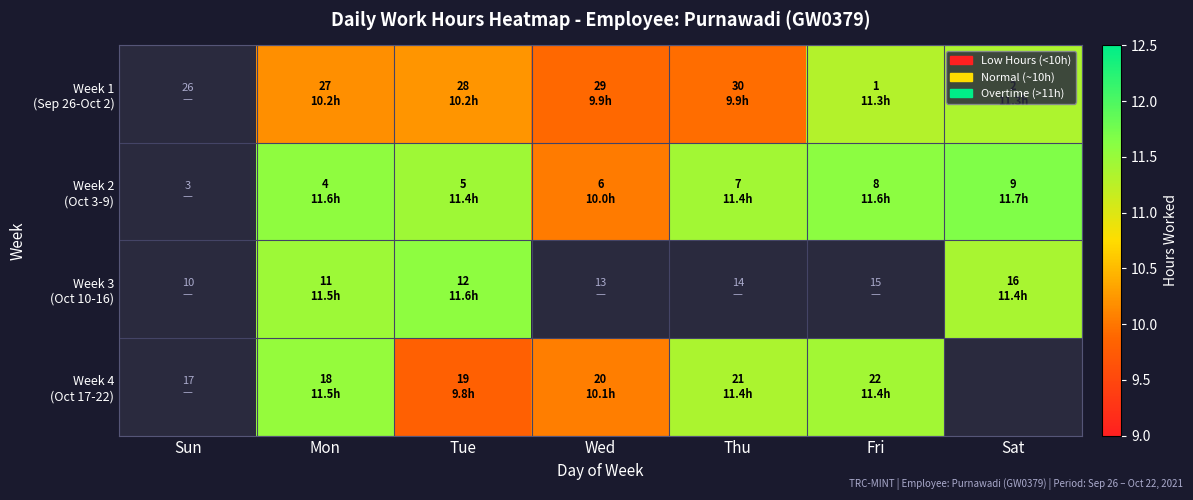

Where does the Week 4 (Oct 17-22) series first go above 11?

Mon